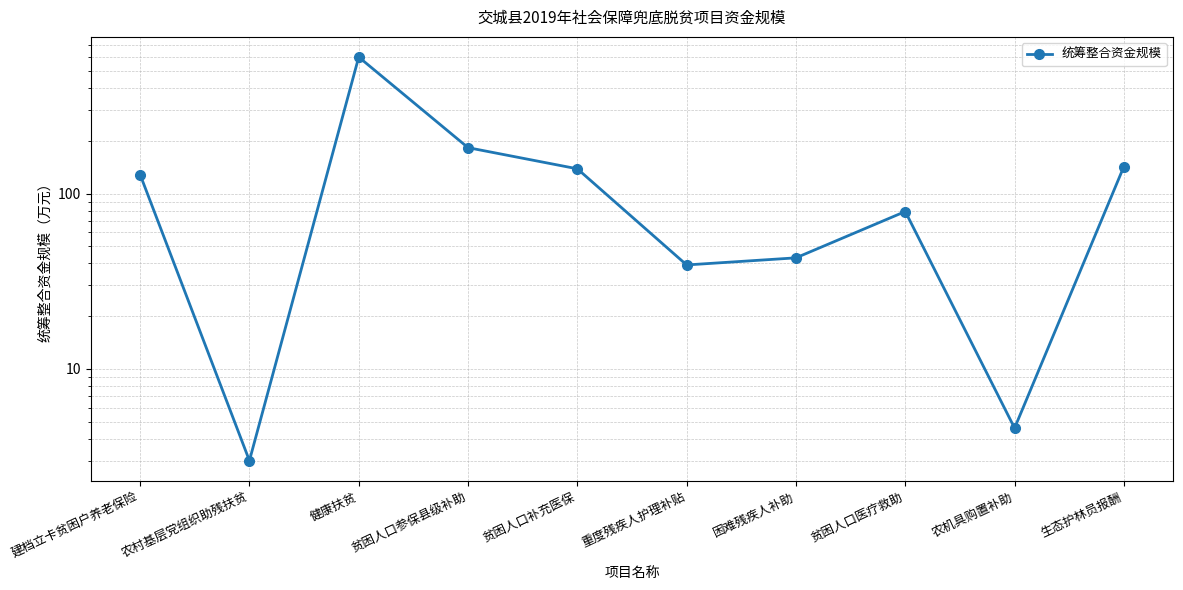

What is the label of the 3rd point from the left?

健康扶贫